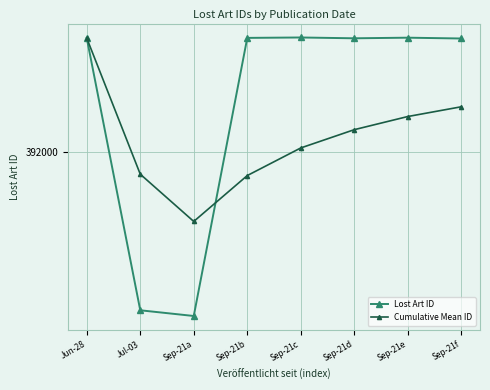

At which label does Cumulative Mean ID reach its peak?

Jun-28